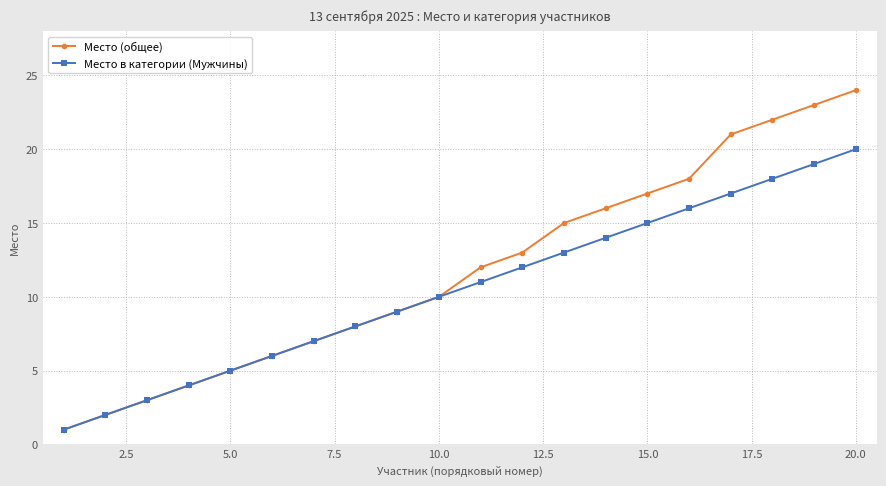

Does the chart have visible grid lines?

Yes